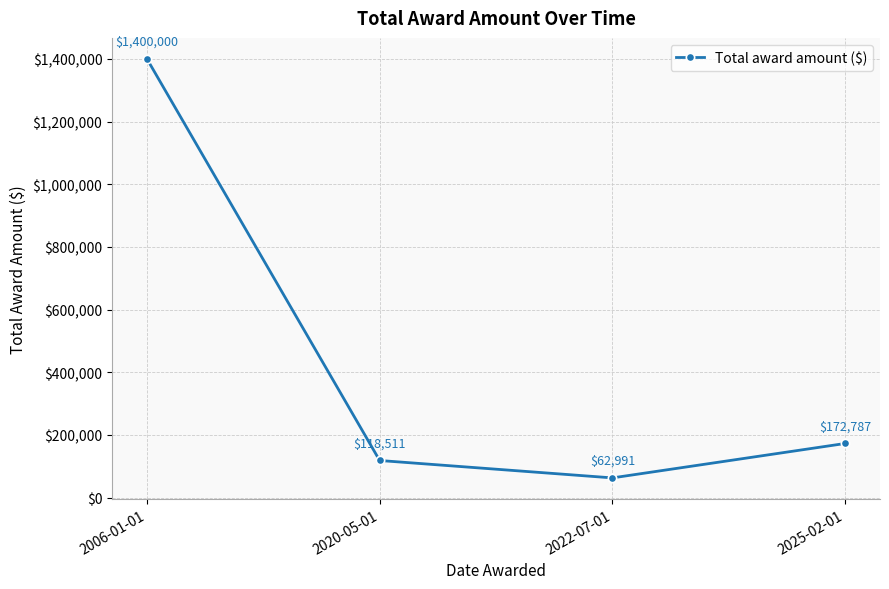

What is the sum of the values at 2022-07-01 and 2025-02-01?

235778